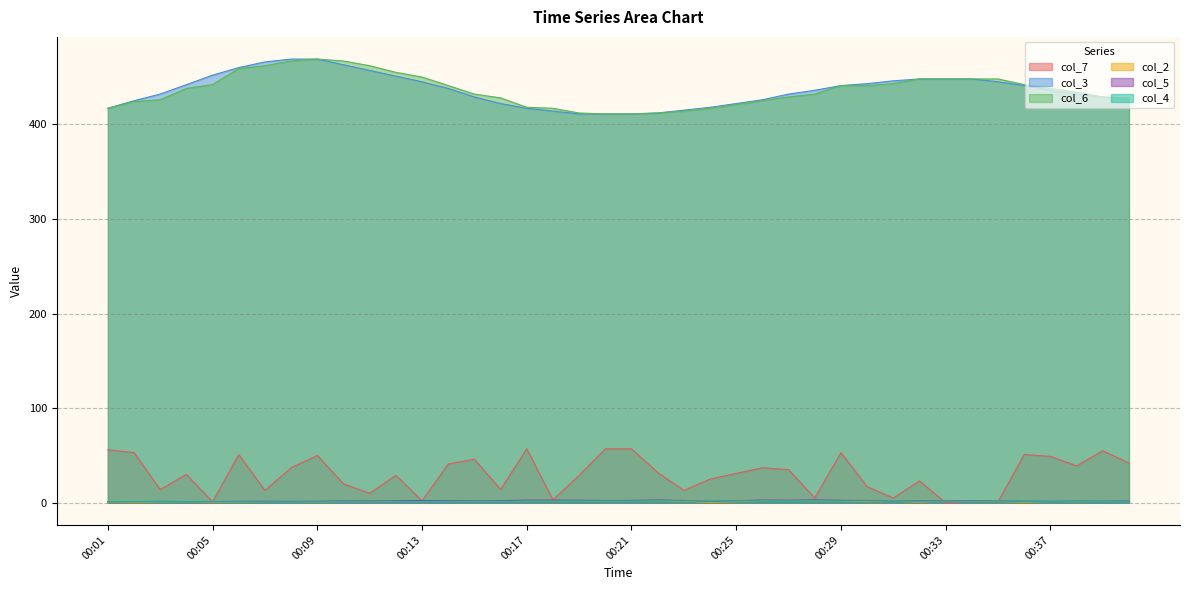

What is the sum of the col_2 values at 00:03 and 00:05?

1.9